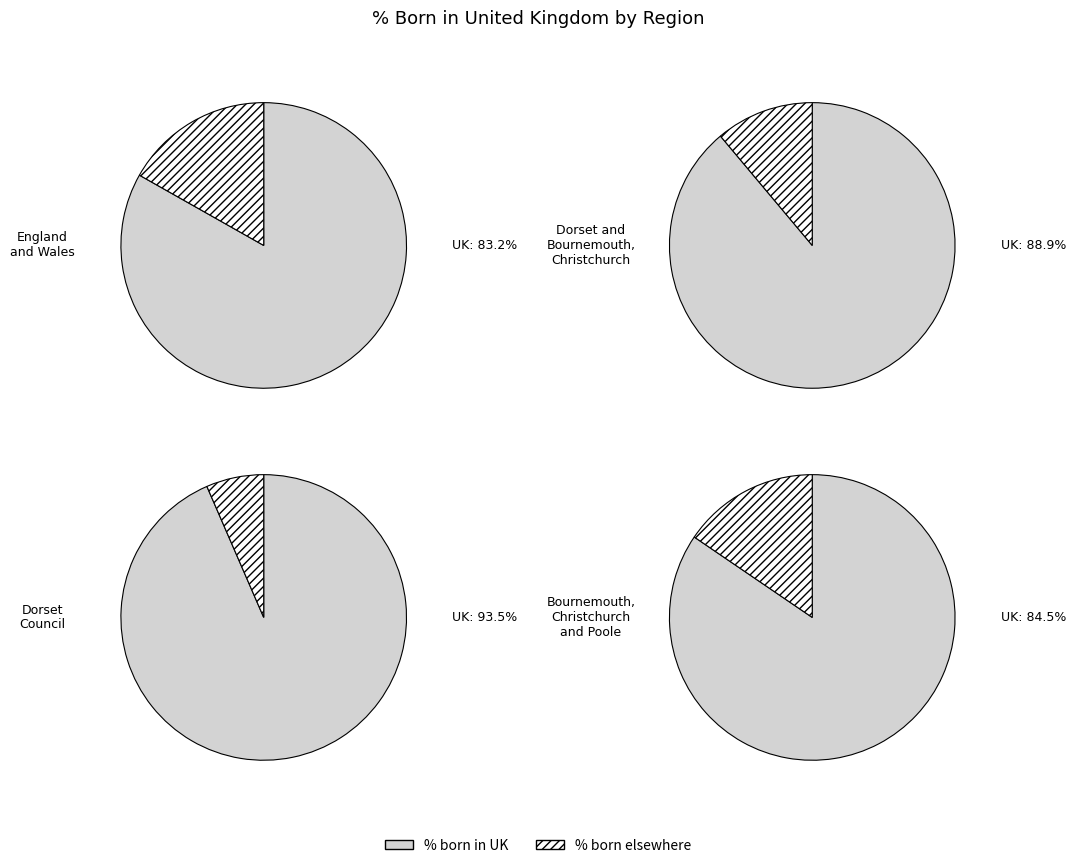

Is the sum of Dorset and Bournemouth,
Christchurch and England and Wales greater than half?

No